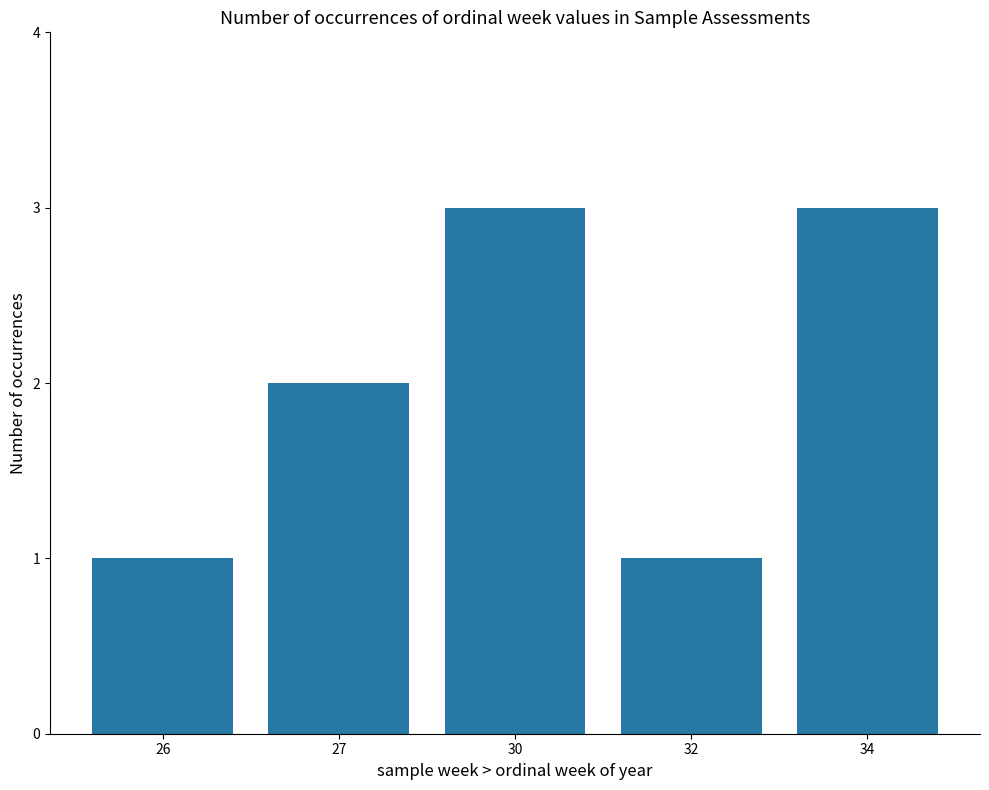

What is the ratio of the value at 32 to the value at 26?

1.0